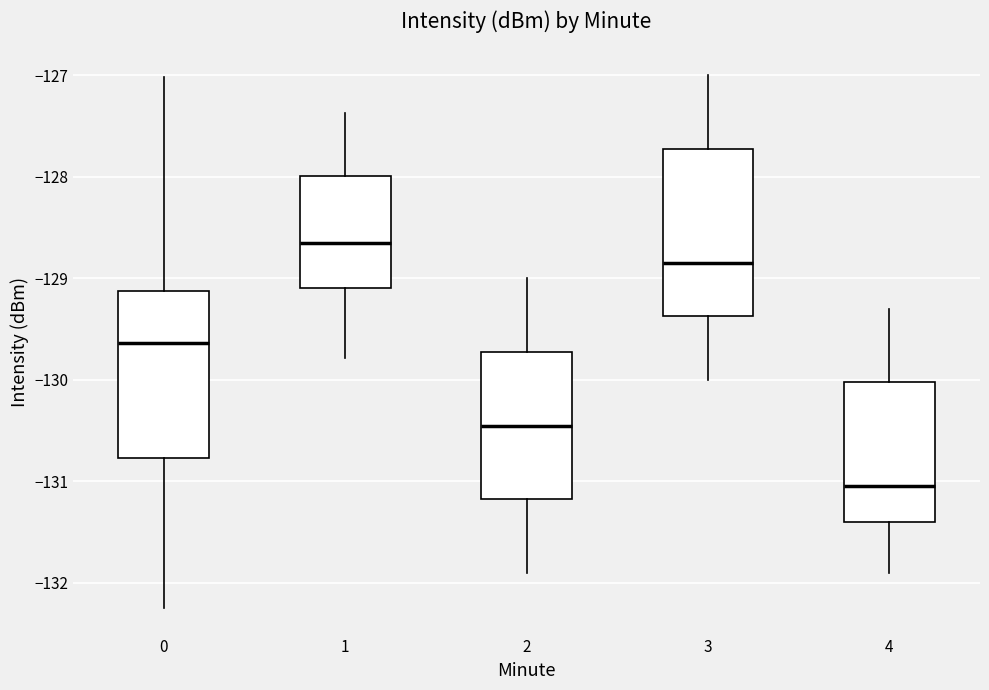

Which box's median line is the lowest?

4